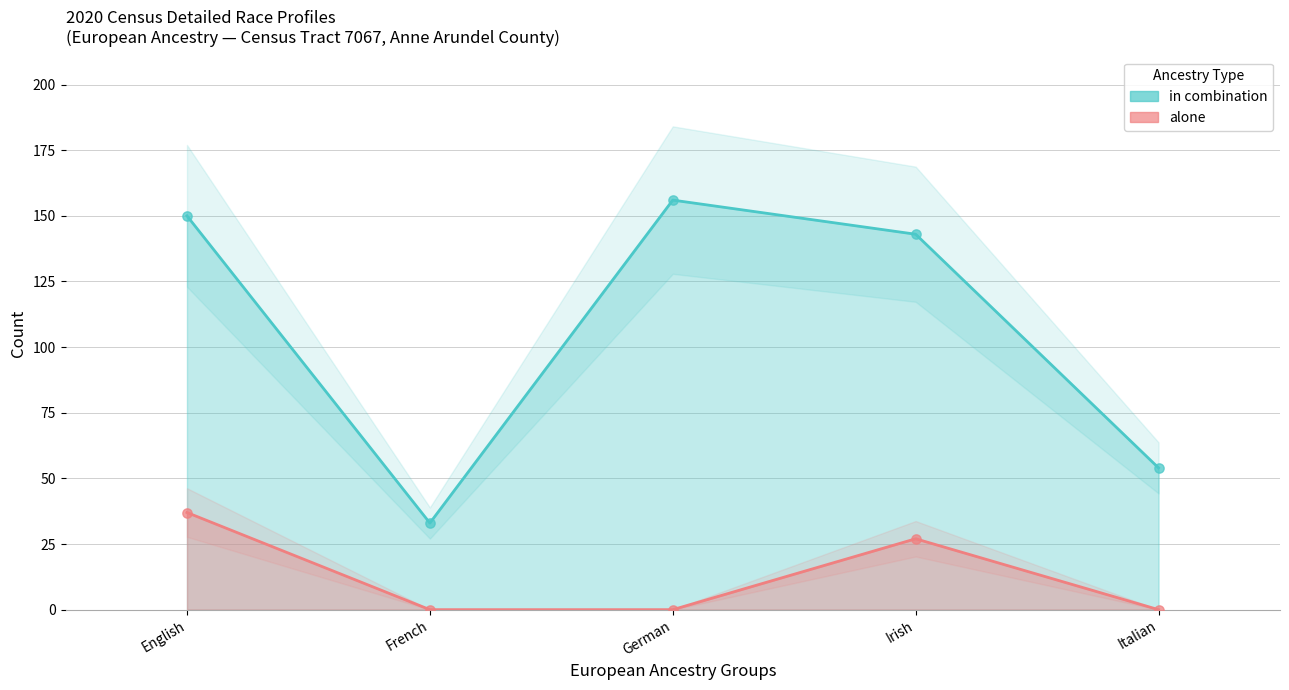

What are all the series names shown in the legend?

in combination (line), alone (line)